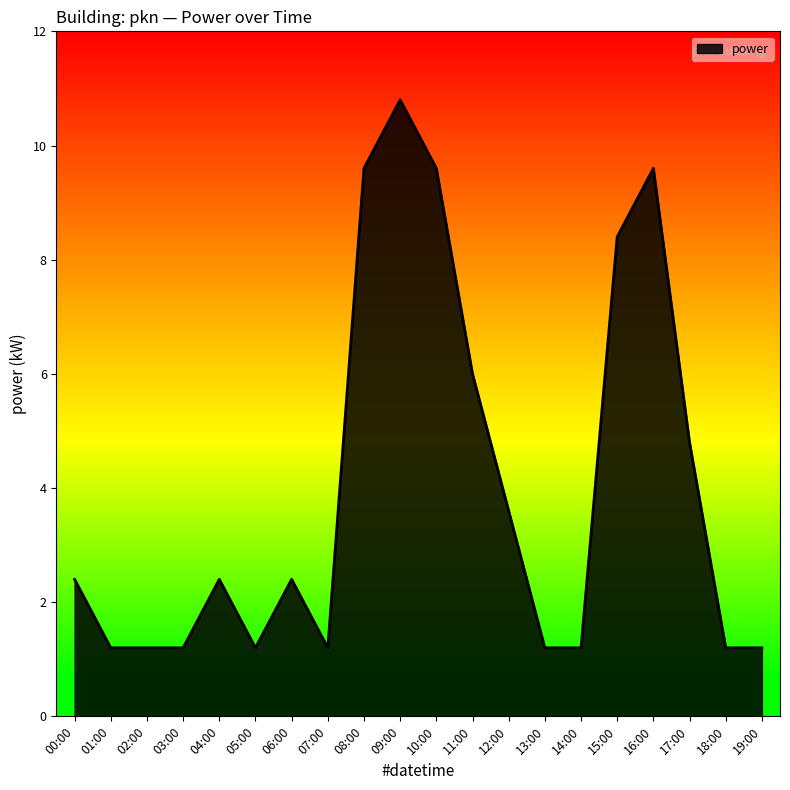

Read the value at 08:00.

9.6